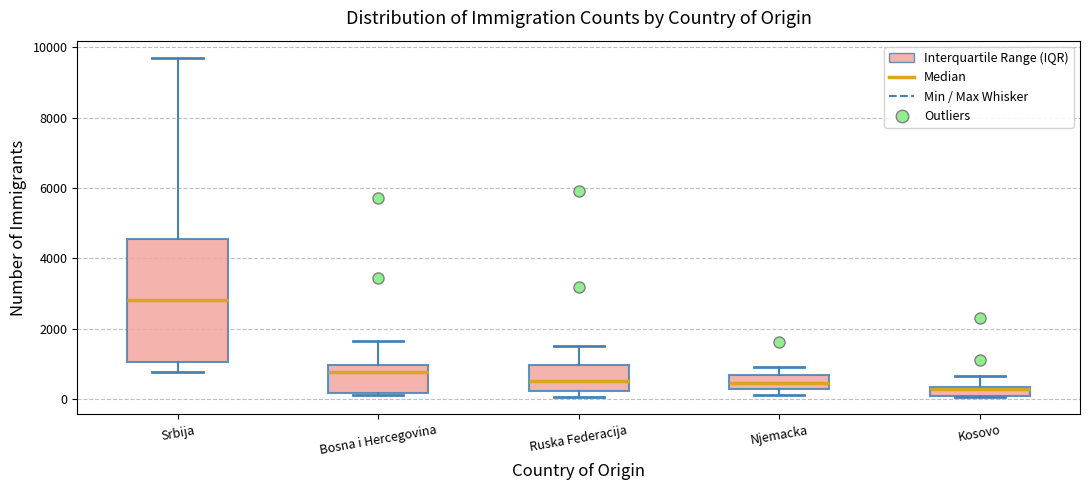

Where does the median line of the box for Ruska Federacija sit on the y-axis? The values are not printed on the chart, so give them approximately, as read against the axis.

600